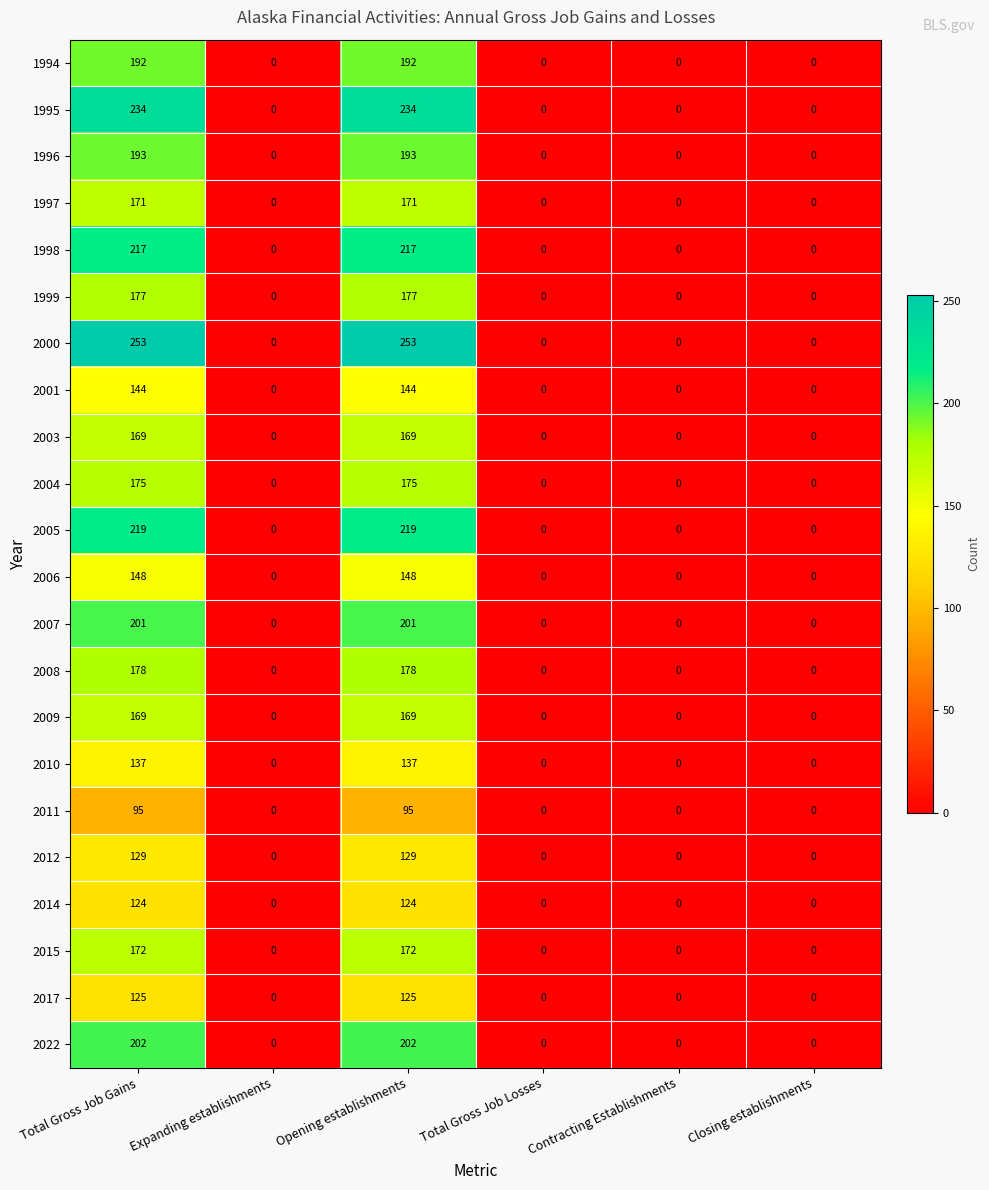

True or false: 2011 has a value of 63 at Total Gross Job Losses.

False